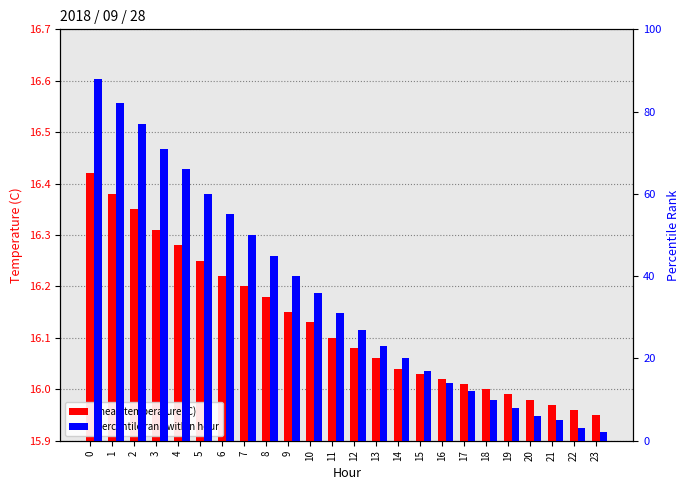

How many groups of bars are there?

24